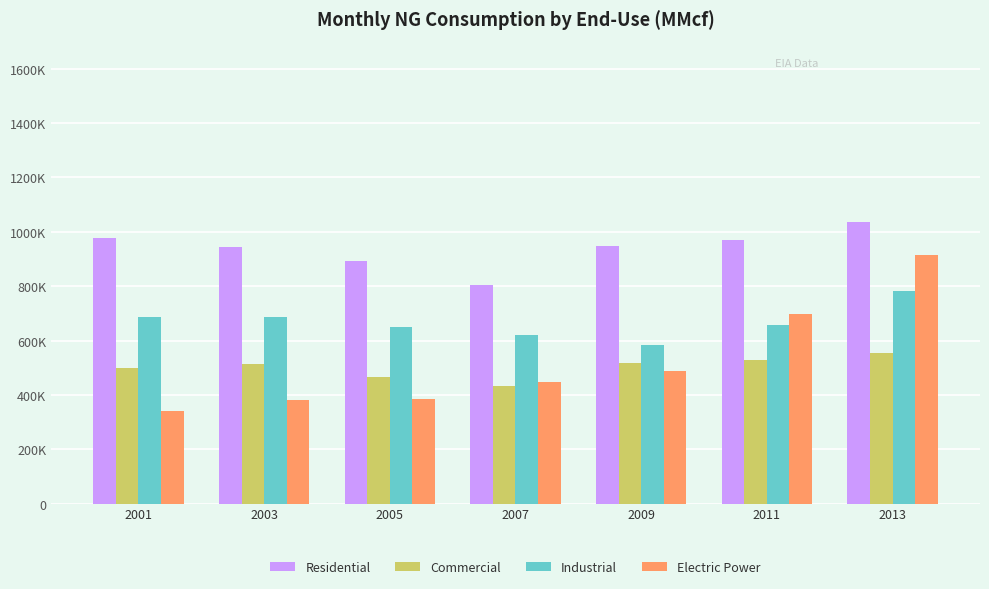

What is the maximum value shown in the chart?

1037197